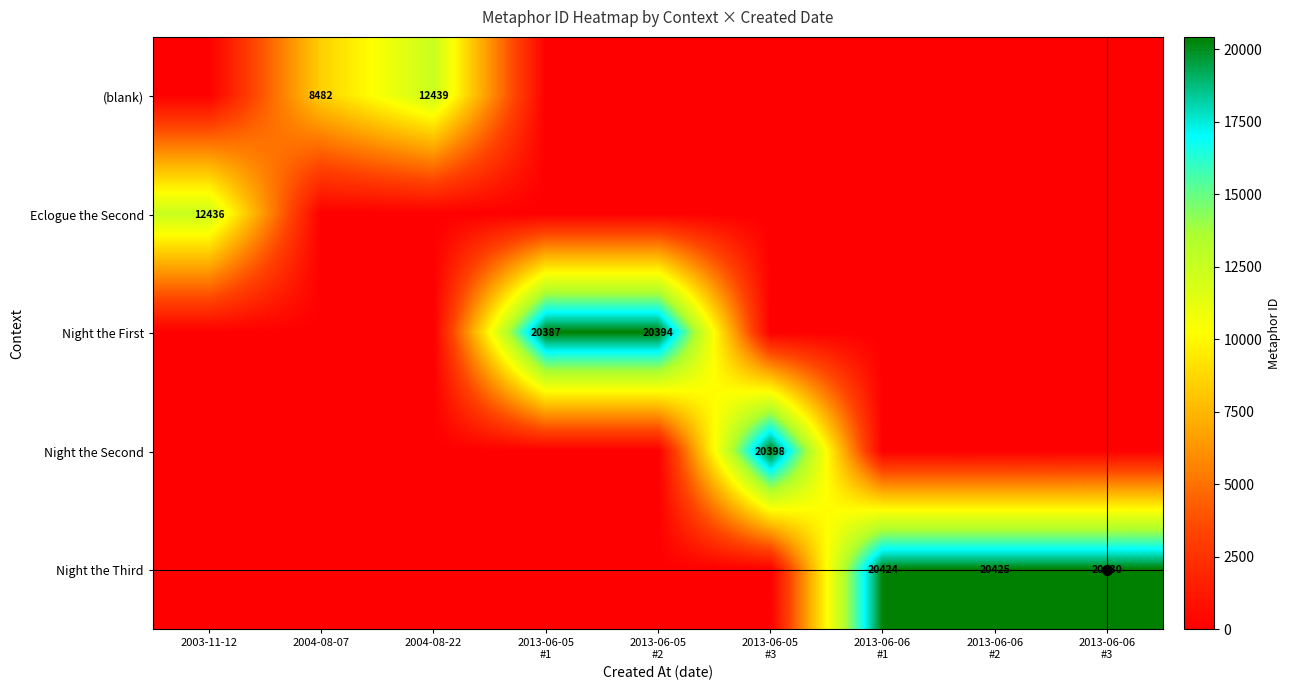

What is the difference between the second highest and minimum values in the Night the Third series?

20425